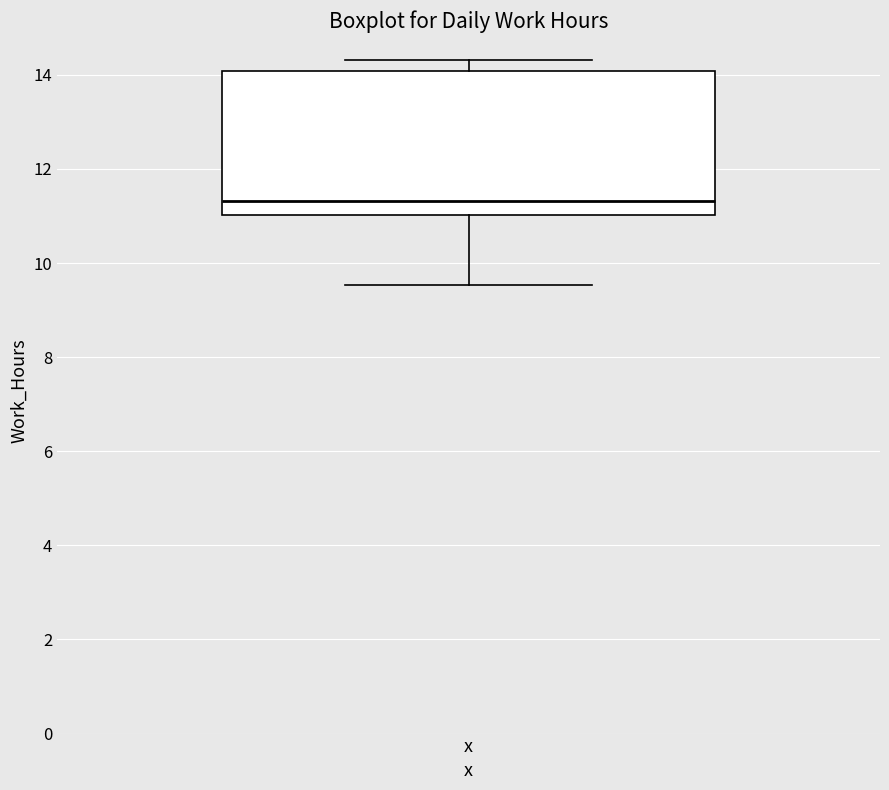

Read this box plot against the y-axis: the position of the median line, the range covered by the box, and the ends of both whiskers. The values are not printed on the chart, so give them approximately, as read against the axis.

median 11.4, box 11.0 to 14.0, whiskers 9.6 to 14.4